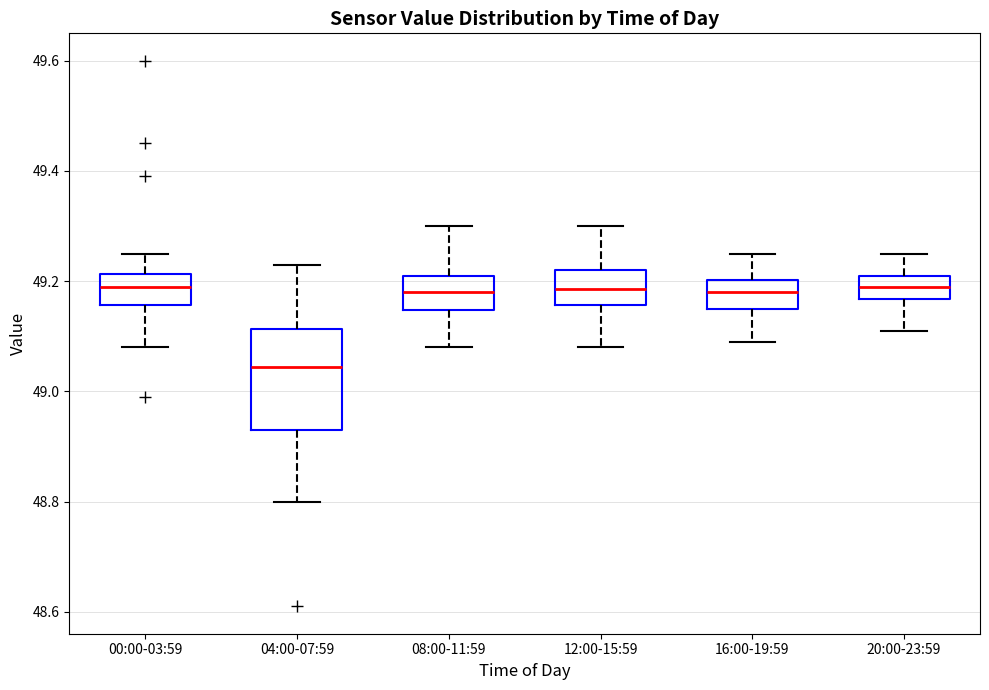

Which box is the tallest, from its lower edge to its upper edge?

04:00-07:59